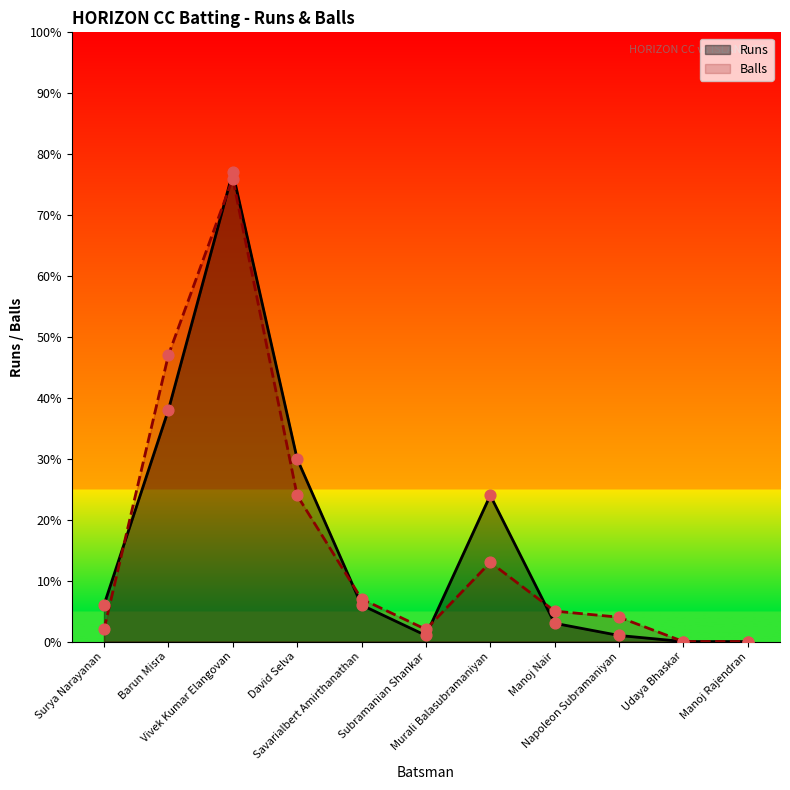

Which series reaches the maximum Y coordinate?

Runs